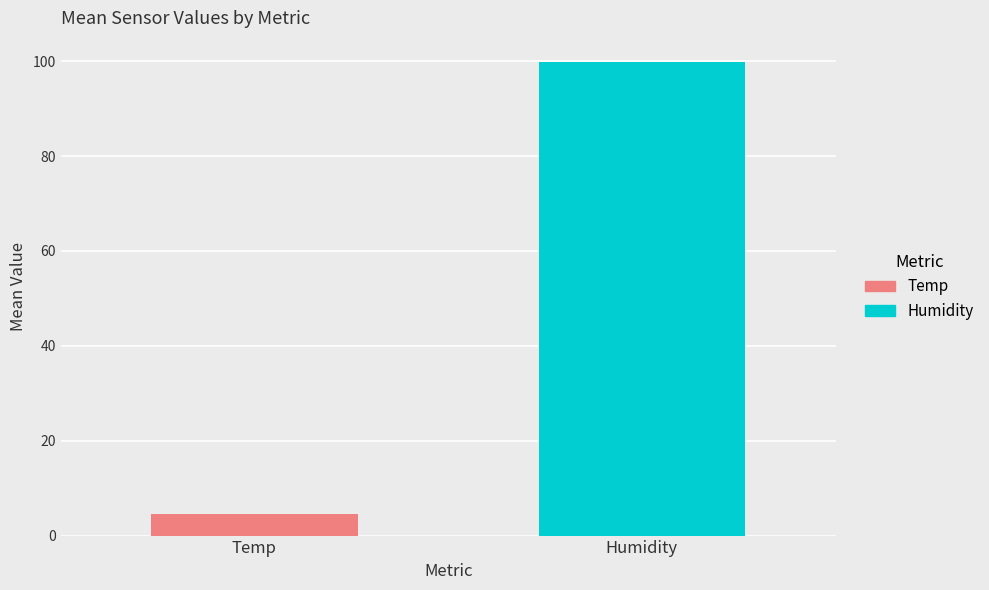

What is the smallest value displayed?

4.6